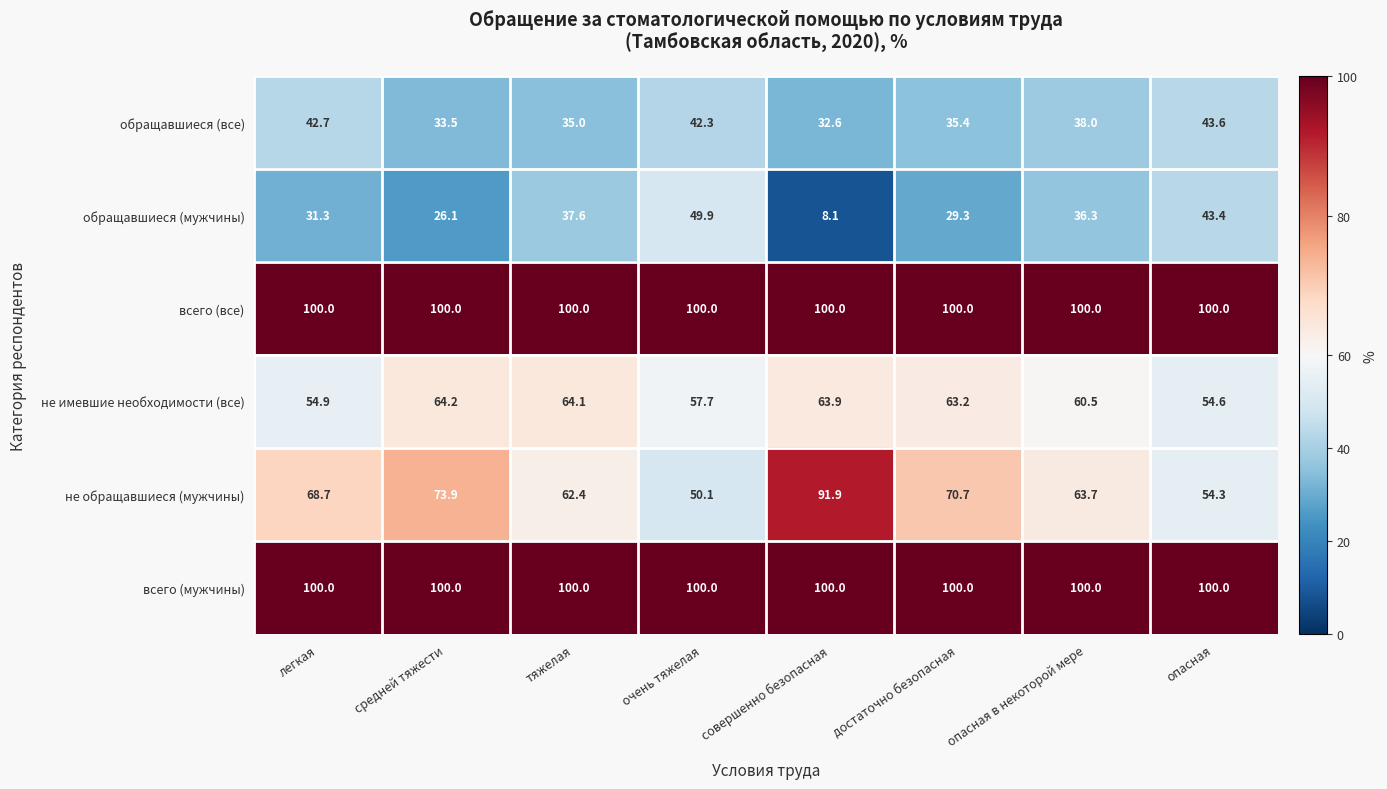

The обращавшиеся (мужчины) series shows 54.0 at опасная в некоторой мере. True or false?

False